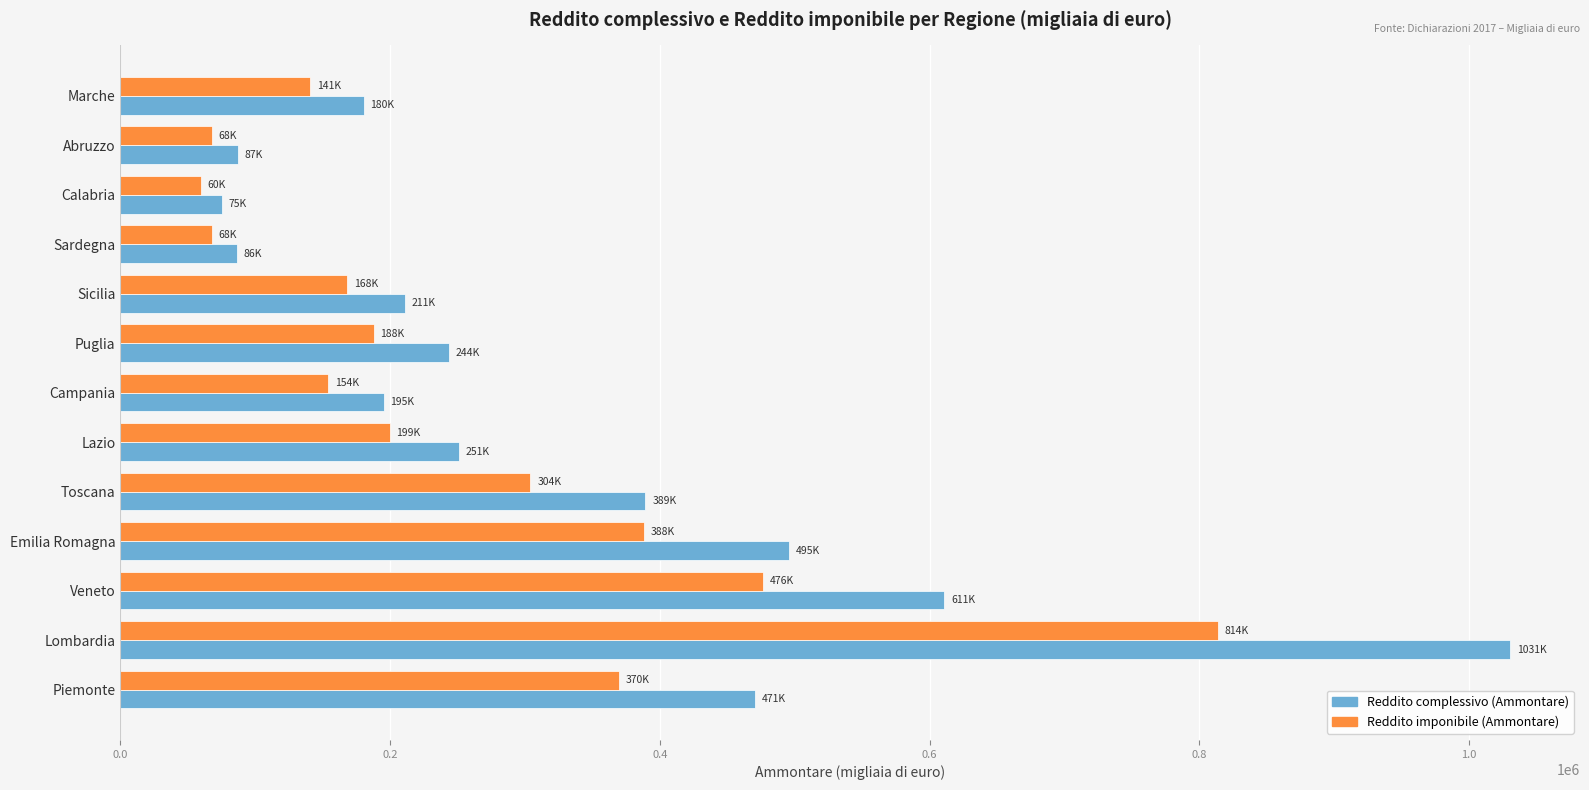

Which series has the largest total across all categories?

Reddito complessivo (Ammontare)